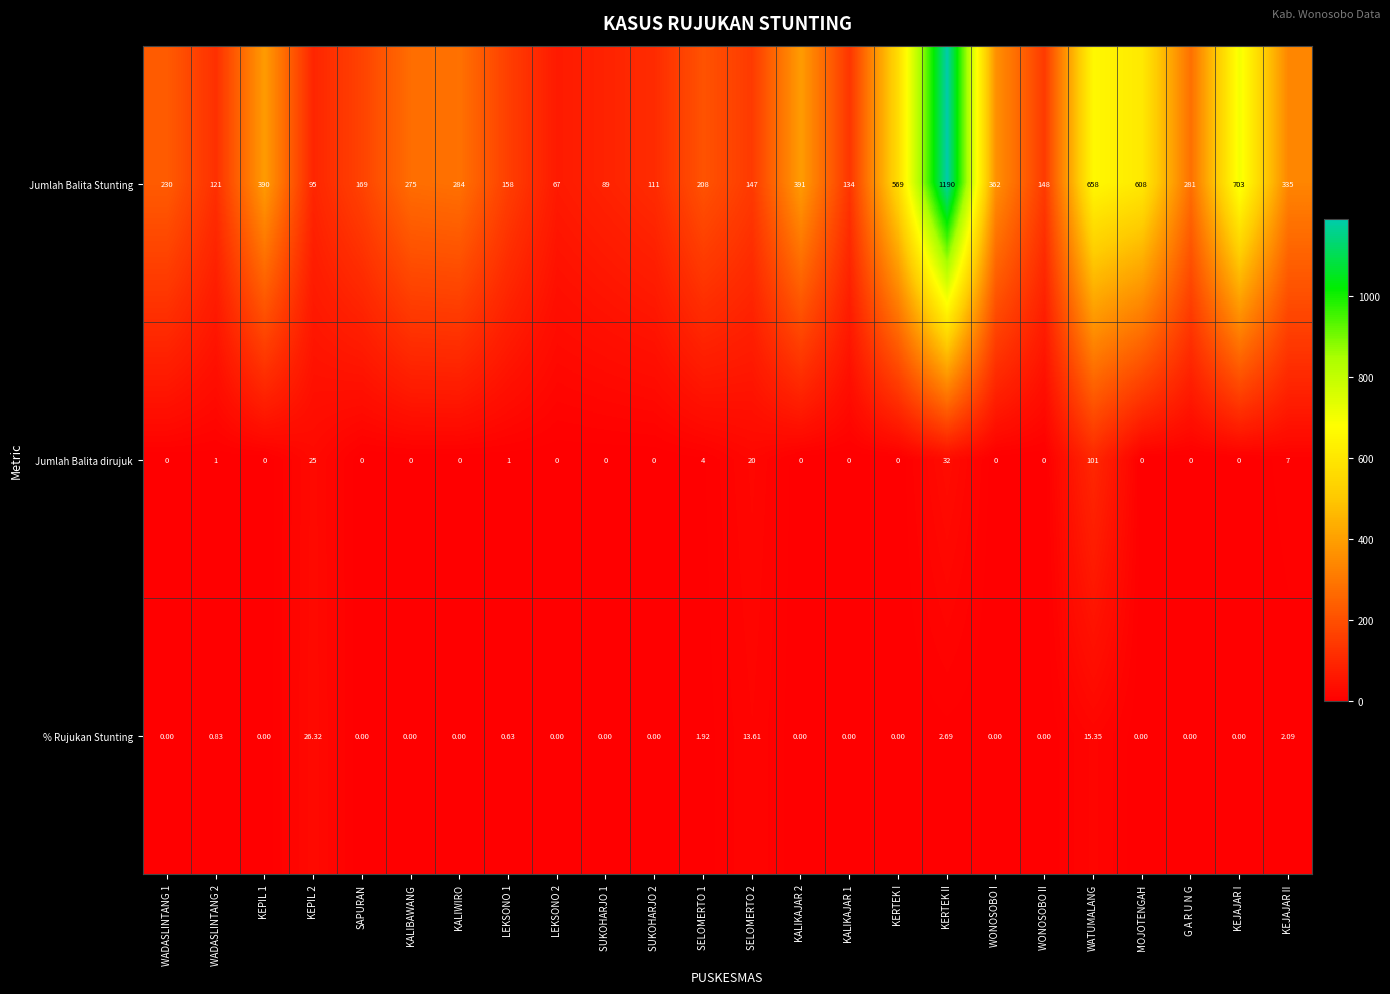

How many data points in Jumlah Balita dirujuk are above 0?

8